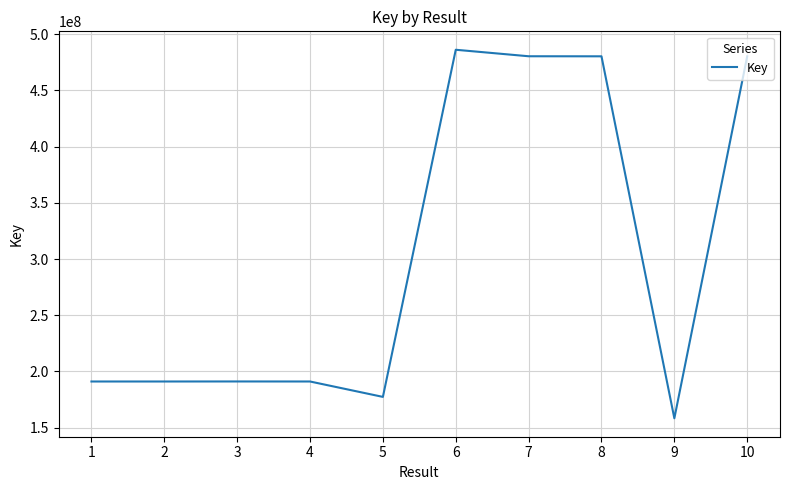

Read the value at 1, to the nearest 10.

191075310